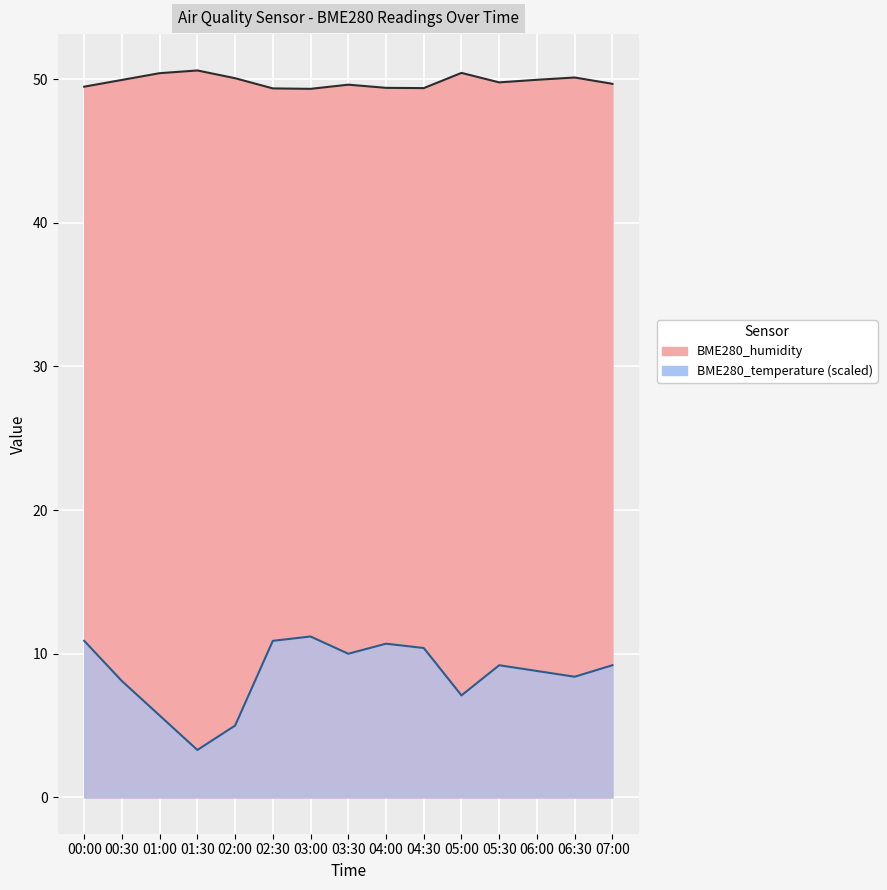

Reading left to right, extract all data points from this chart.

BME280_humidity: 49.5	50.0	50.4	50.6	50.1	49.4	49.3	49.6	49.4	49.4	50.4	49.8	50.0	50.1	49.7
BME280_temperature: 10.9	8.1	5.7	3.3	5.0	10.9	11.2	10.0	10.7	10.4	7.1	9.2	8.8	8.4	9.2